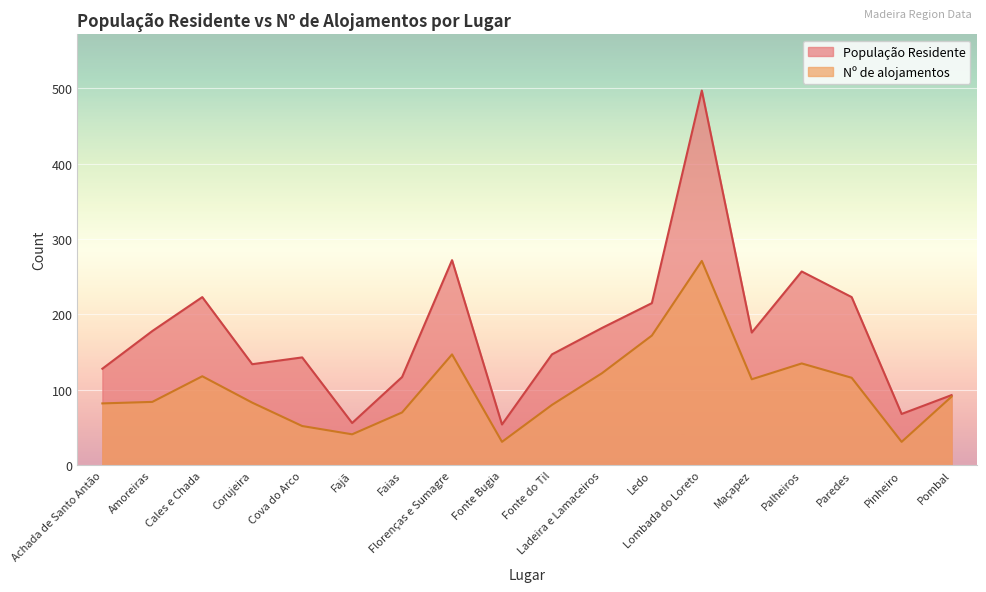

Reading left to right, extract all data points from this chart.

População Residente: Achada de Santo Antão=128	Amoreiras=178	Cales e Chada=223	Corujeira=134	Cova do Arco=143	Fajã=56	Faias=117	Florenças e Sumagre=272	Fonte Bugia=54	Fonte do Til=147	Ladeira e Lamaceiros=182	Ledo=215	Lombada do Loreto=497	Maçapez=176	Palheiros=257	Paredes=223	Pinheiro=68	Pombal=93
Nº de alojamentos: Achada de Santo Antão=82	Amoreiras=84	Cales e Chada=118	Corujeira=83	Cova do Arco=52	Fajã=41	Faias=70	Florenças e Sumagre=147	Fonte Bugia=31	Fonte do Til=80	Ladeira e Lamaceiros=122	Ledo=172	Lombada do Loreto=271	Maçapez=114	Palheiros=135	Paredes=116	Pinheiro=31	Pombal=91